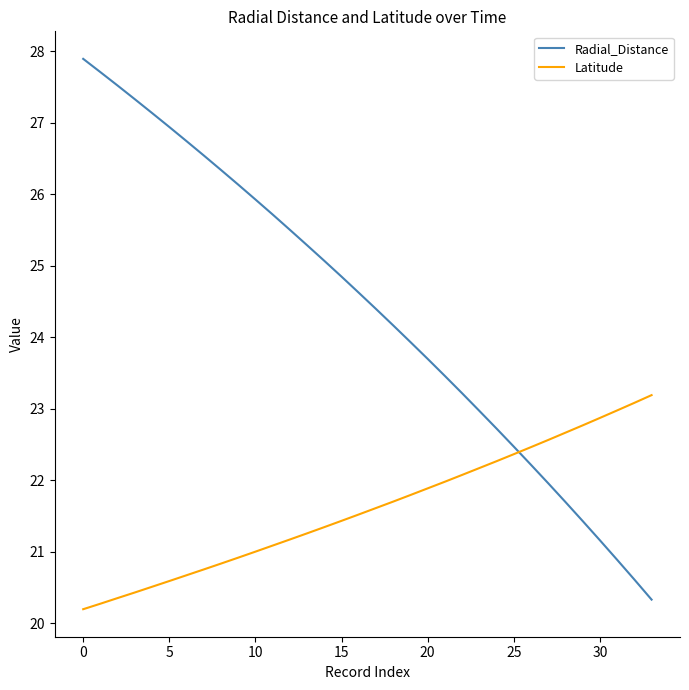

At how many categories does at least one series exceed 24?

19